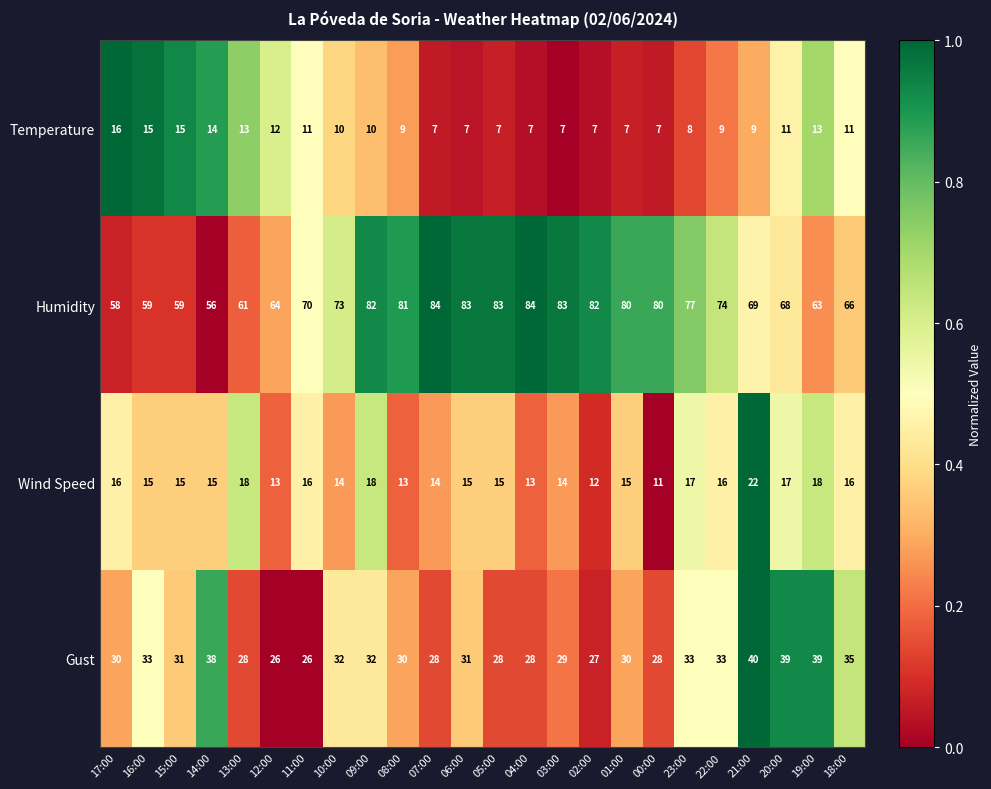

Which series changed the most between 17:00 and 20:00?

Humidity